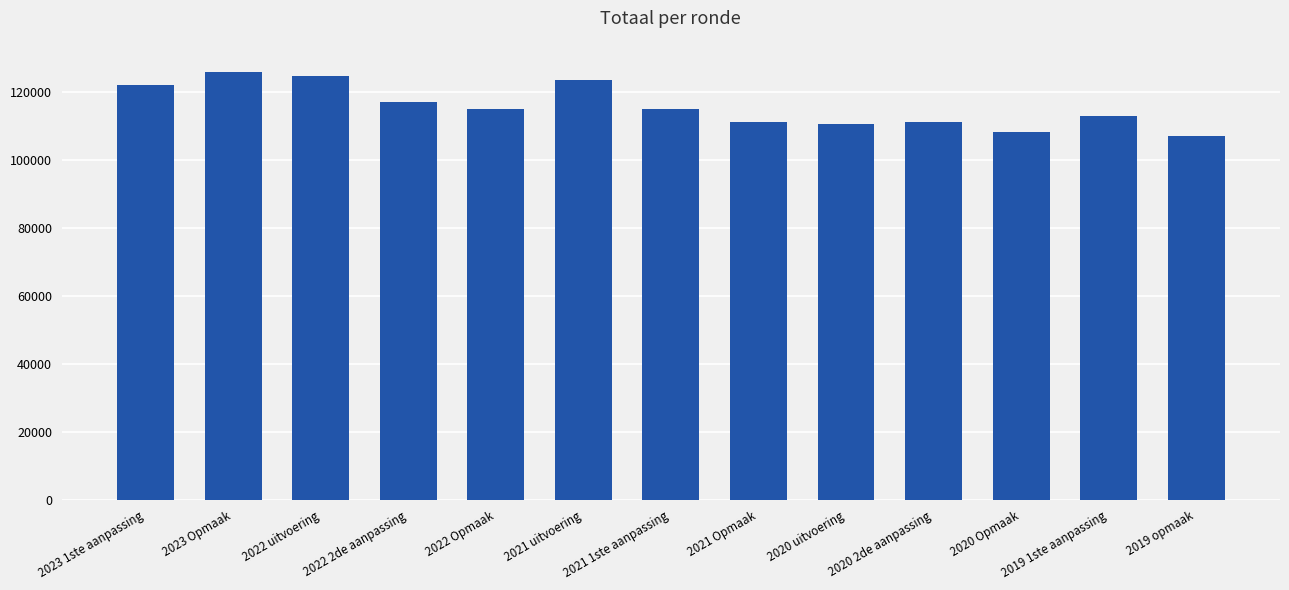

What is the label of the 3rd bar from the left?

2022 uitvoering